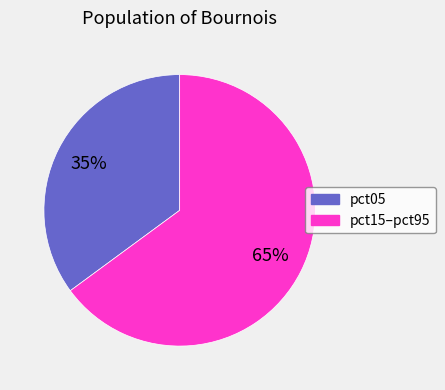

To the nearest percent, what is the difference between the largest and smallest slice percentages?

30%